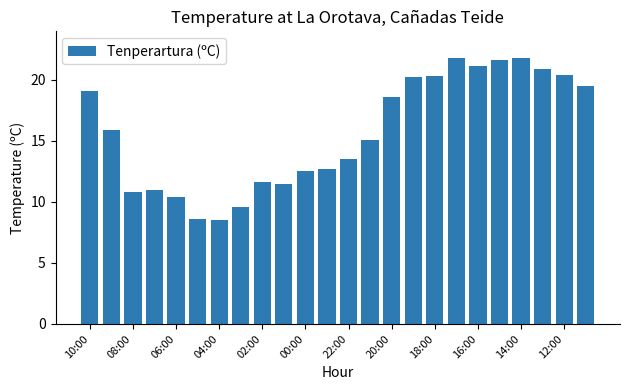

What is the value of the 21st bar from the left?

21.8